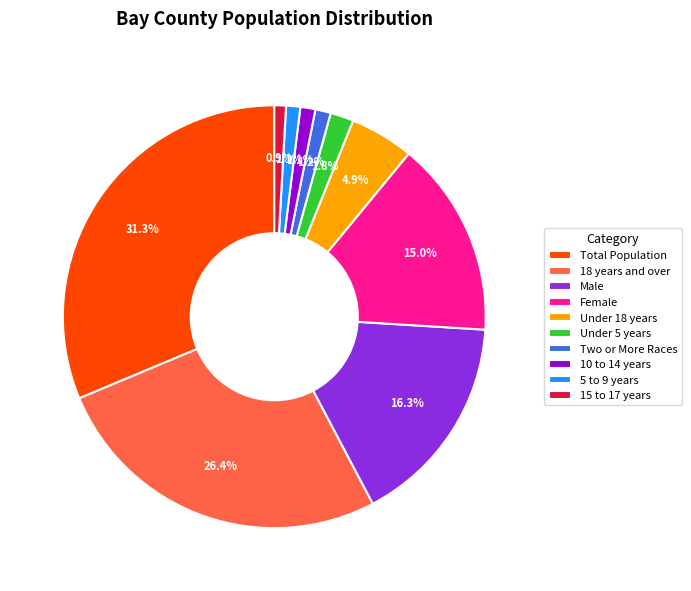

Is there a majority slice in this chart?

No